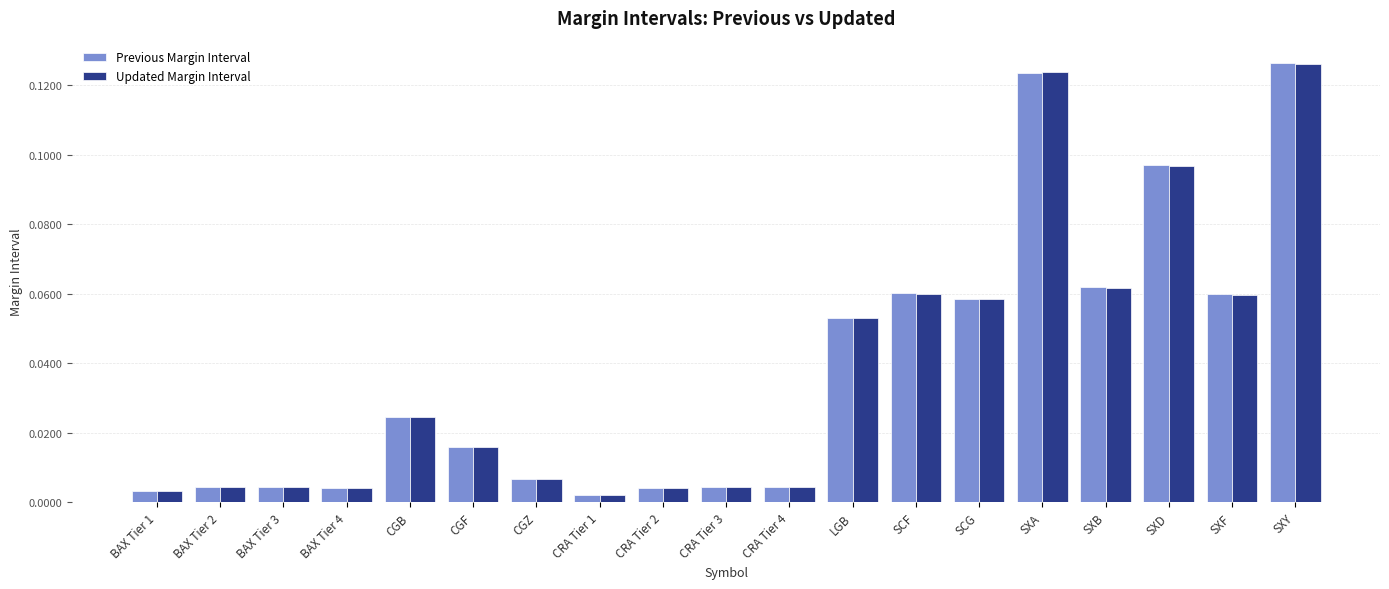

Which series changed the most between CRA Tier 4 and SXD?

Previous Margin Interval